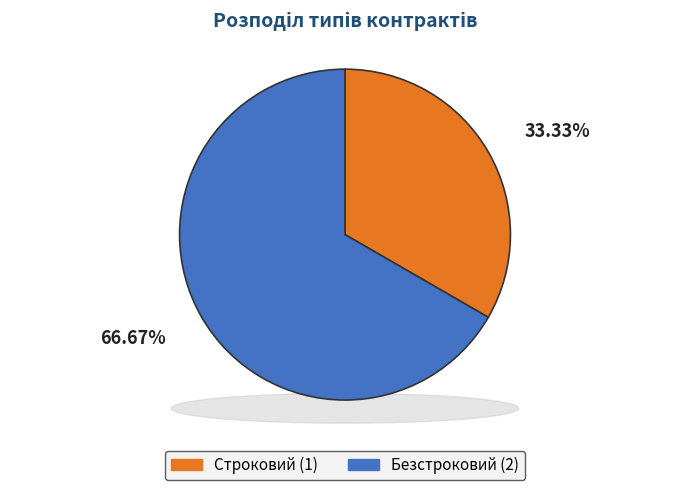

Do Строковий and Безстроковий together represent more than half of the pie?

Yes